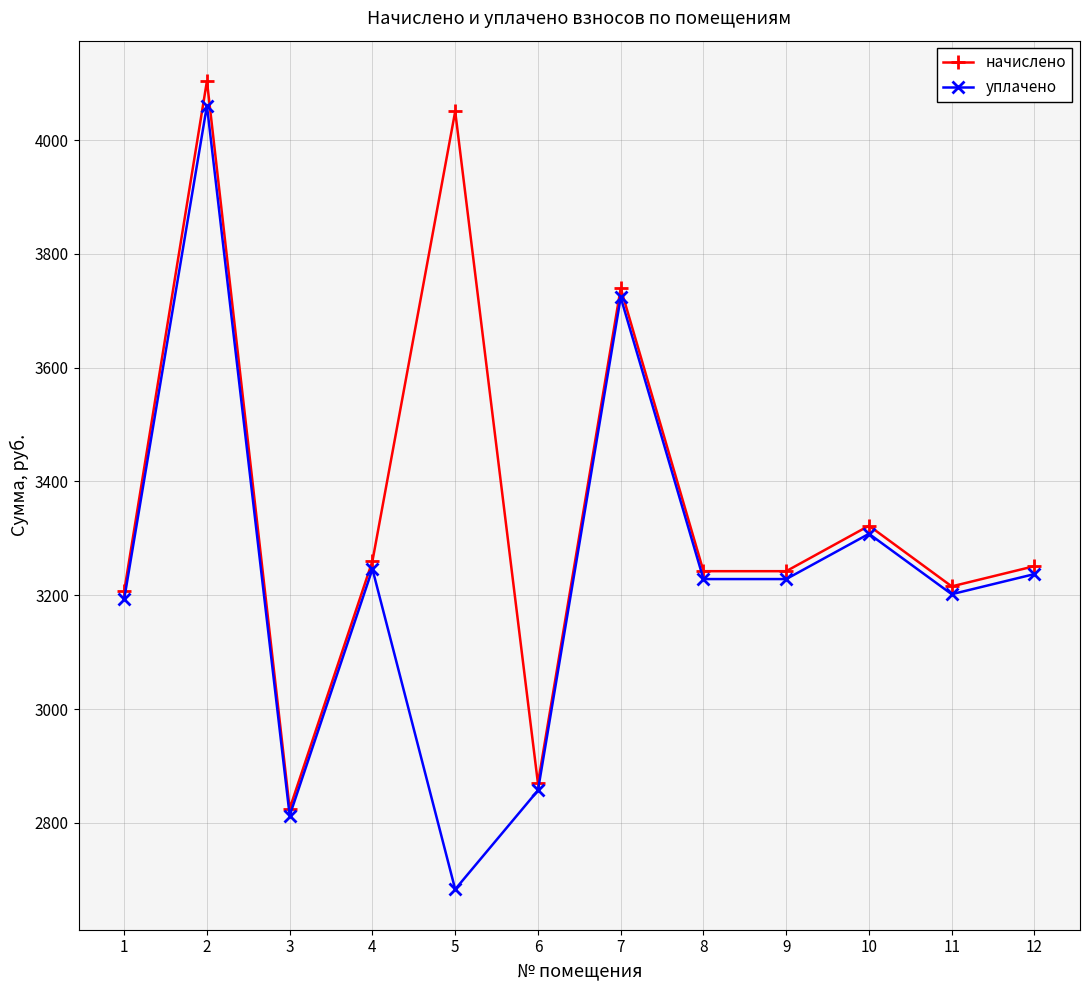

At which label is начислено closest to 3464?

10